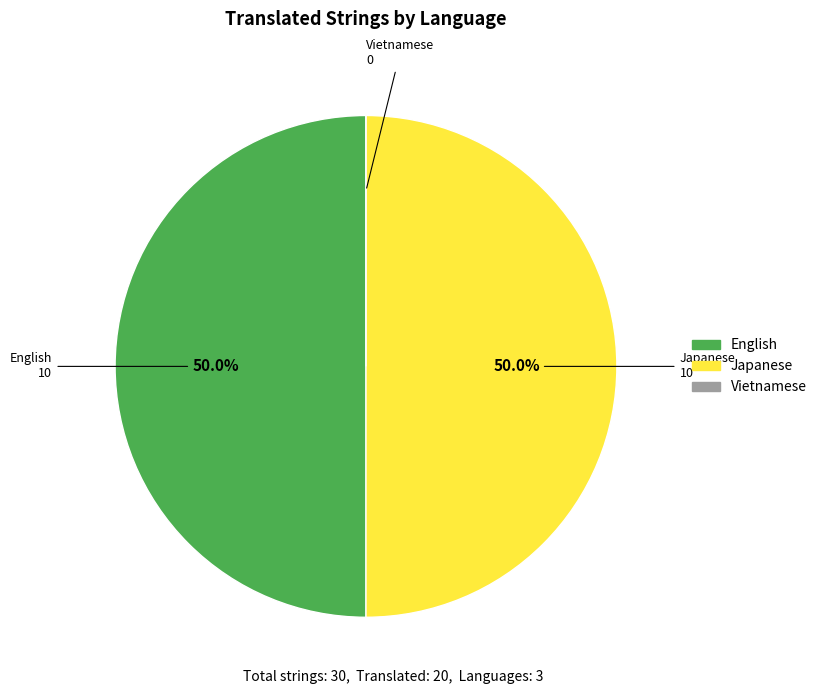

What percentage is NOT represented by English?

50.0%